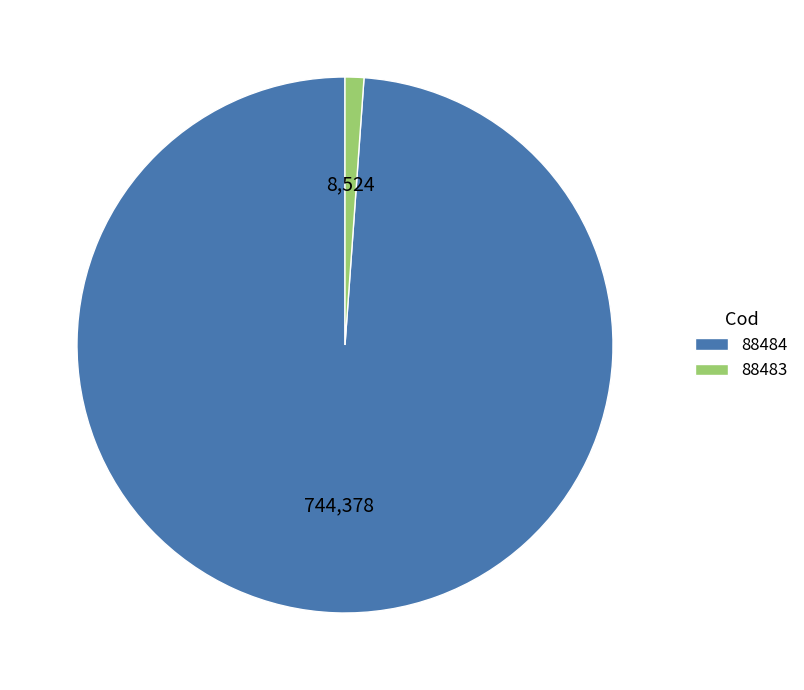

How many slices are in this pie chart?

2